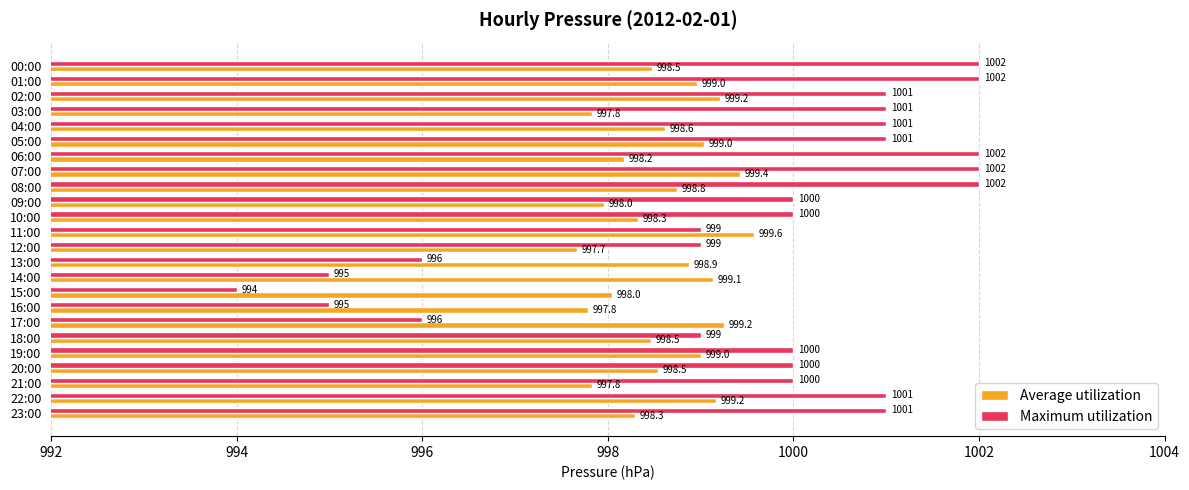

At 14:00, list the series in order from smallest to largest.

Maximum utilization, Average utilization